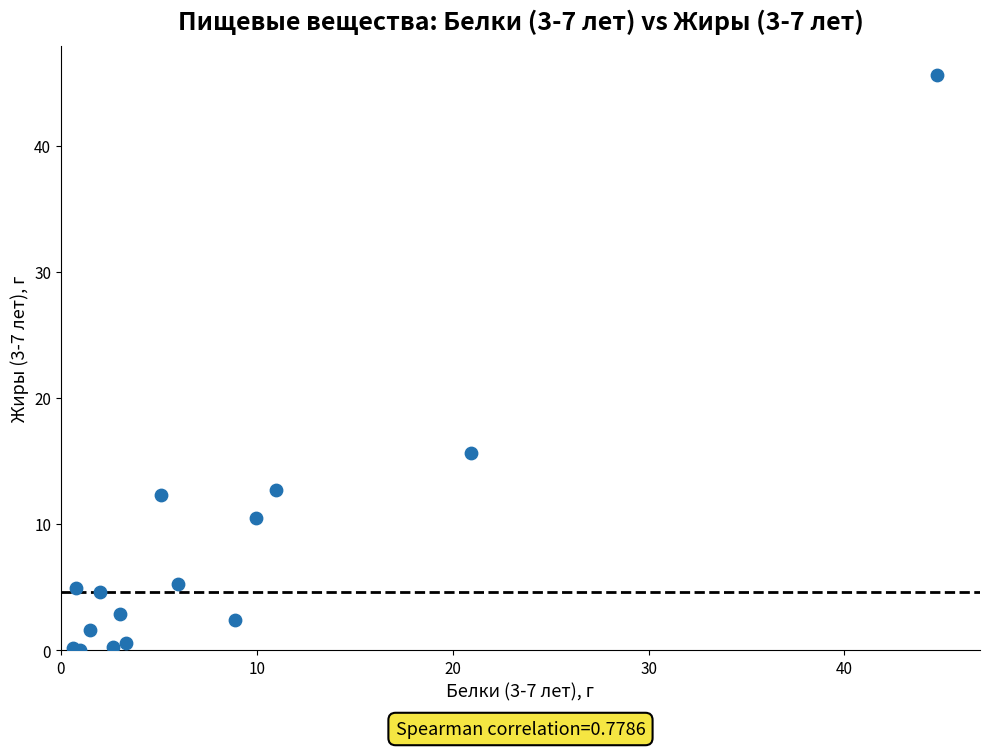

What Y value in the scatter plot is closest to 22?

15.7